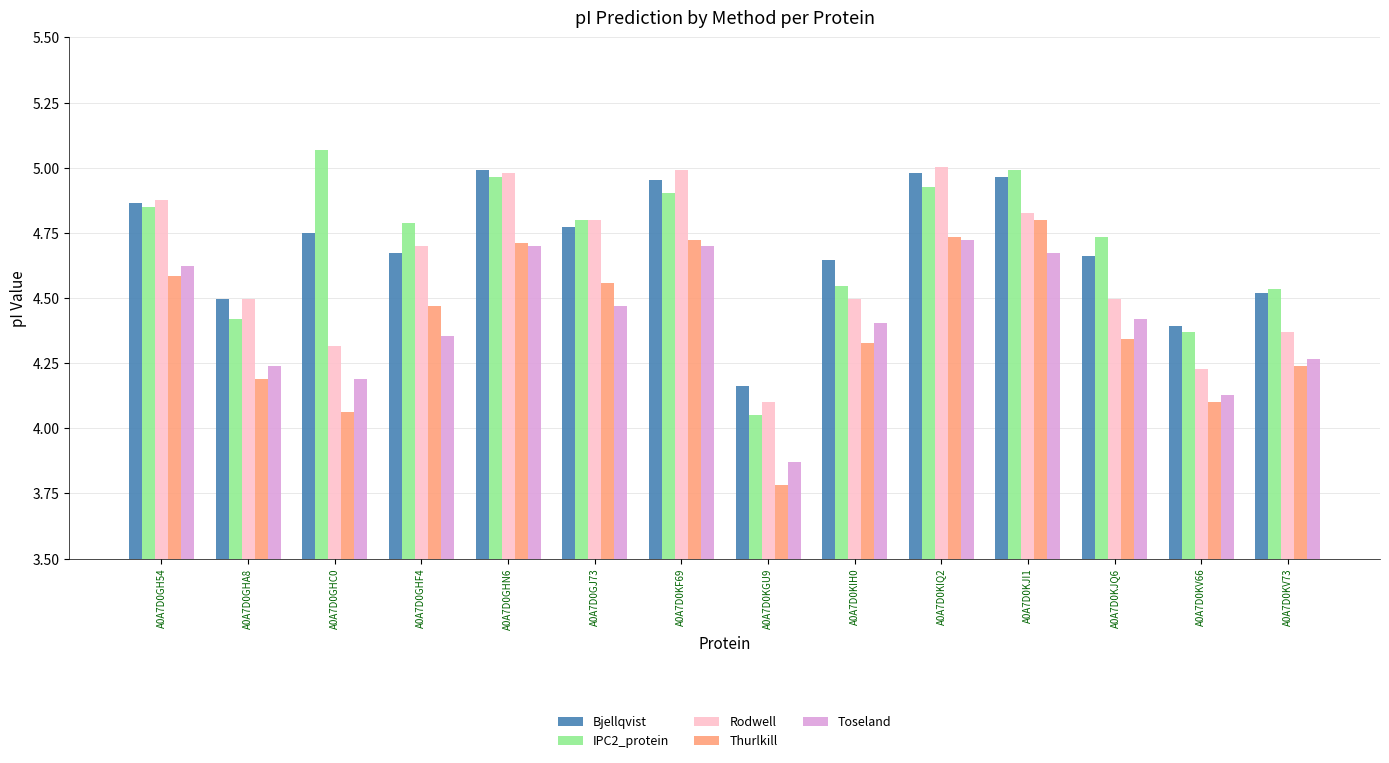

What is the label of the 5th bar from the right?

A0A7D0KIQ2